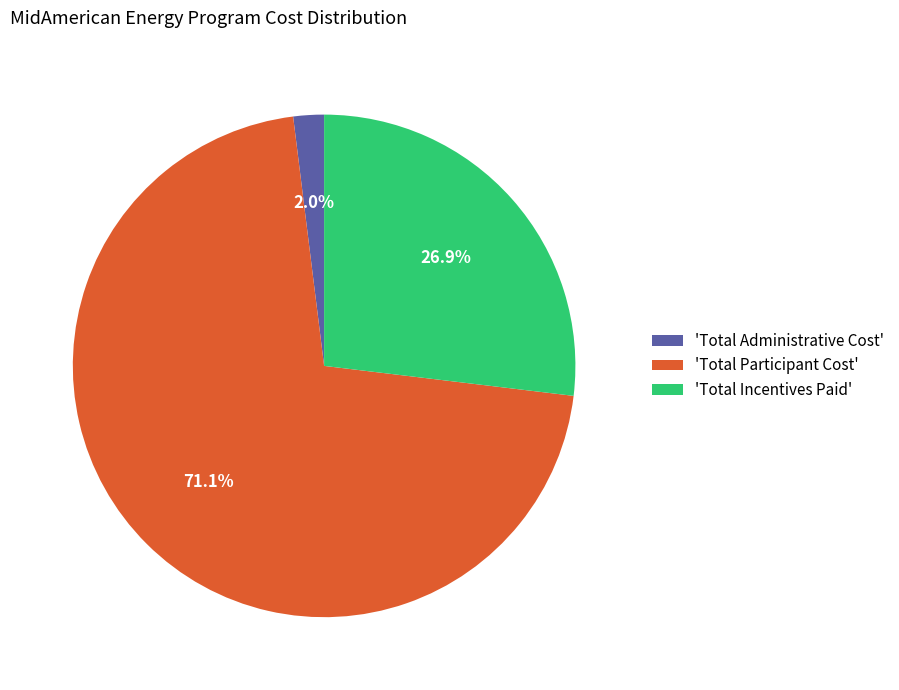

How much of the chart is everything except 'Total Administrative Cost'?

98.0%